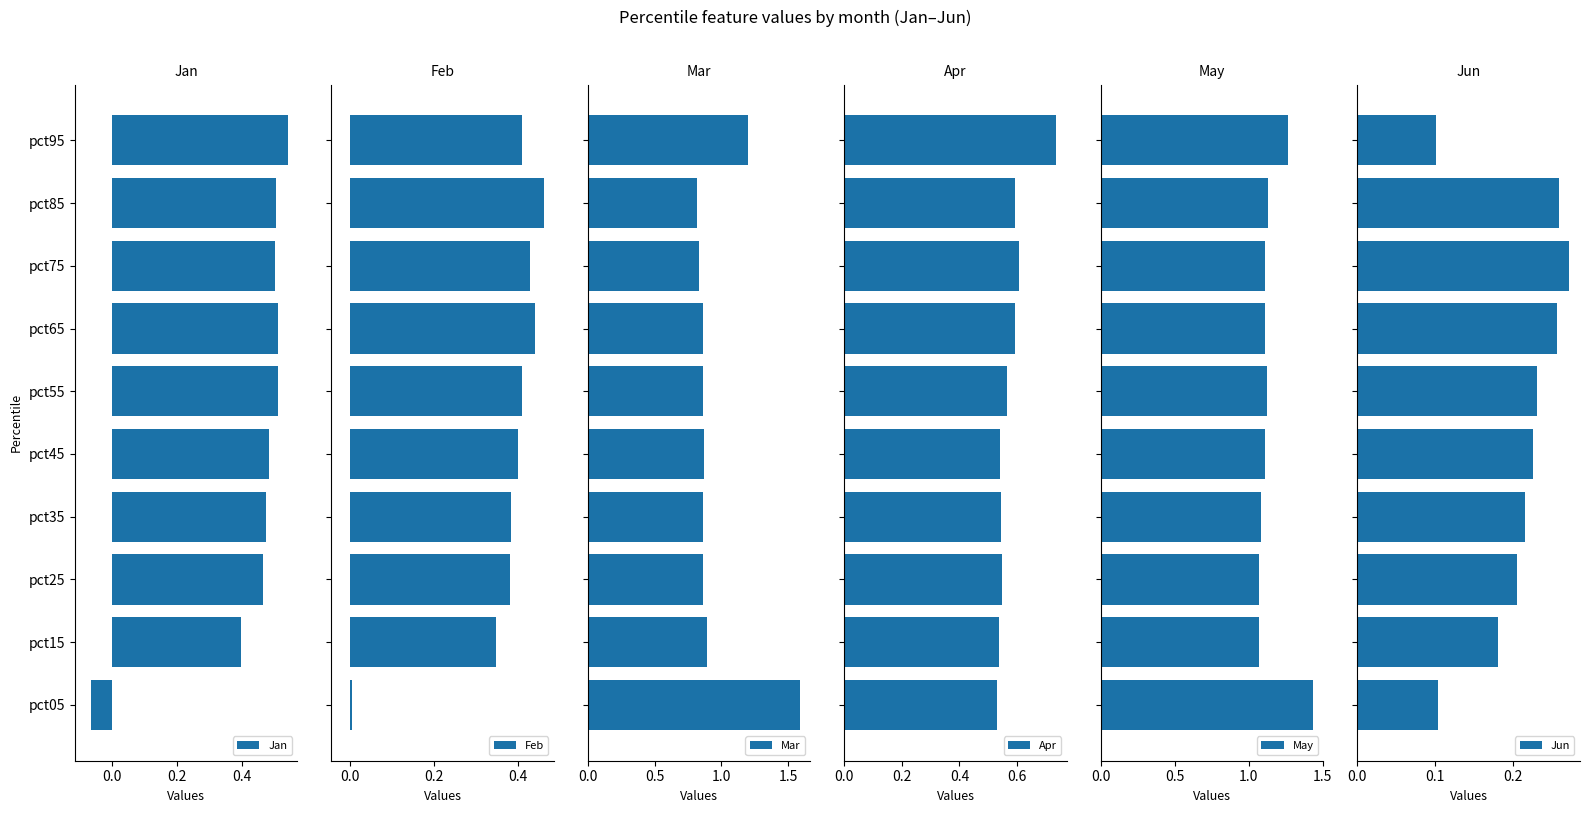

What is the difference between the maximum and minimum values in the Jan series?

0.6